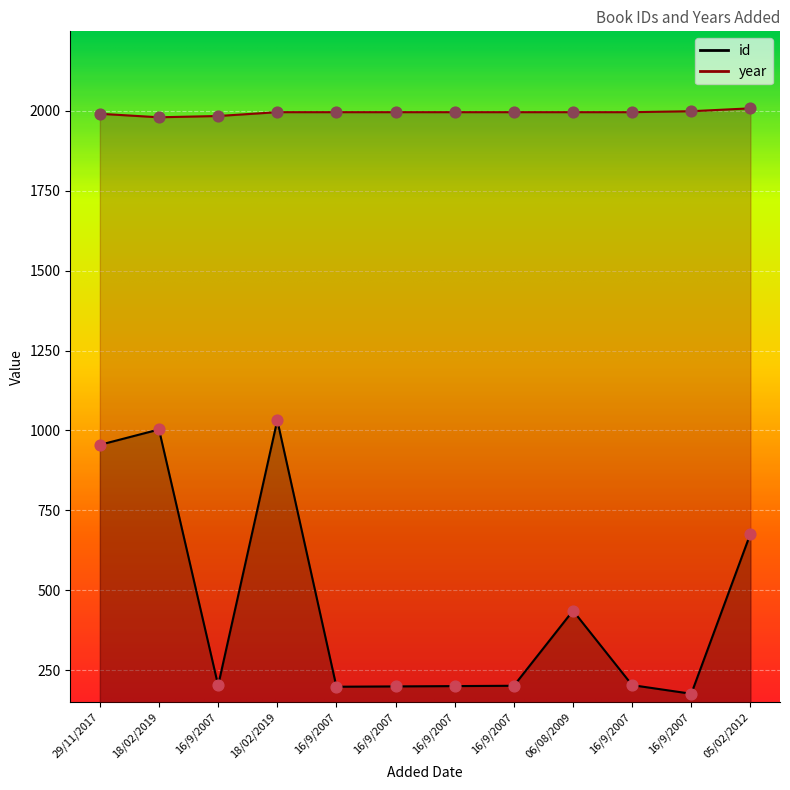

Is the value of id at 16/9/2007 greater than the value of year at 16/9/2007?

No